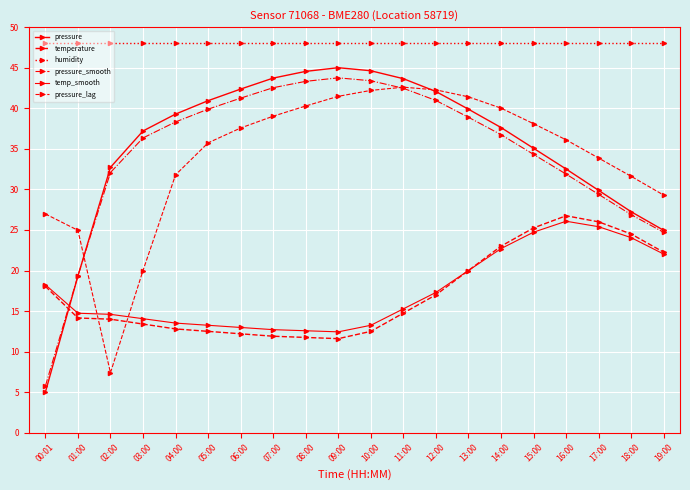

Which series has the largest total across all categories?

humidity